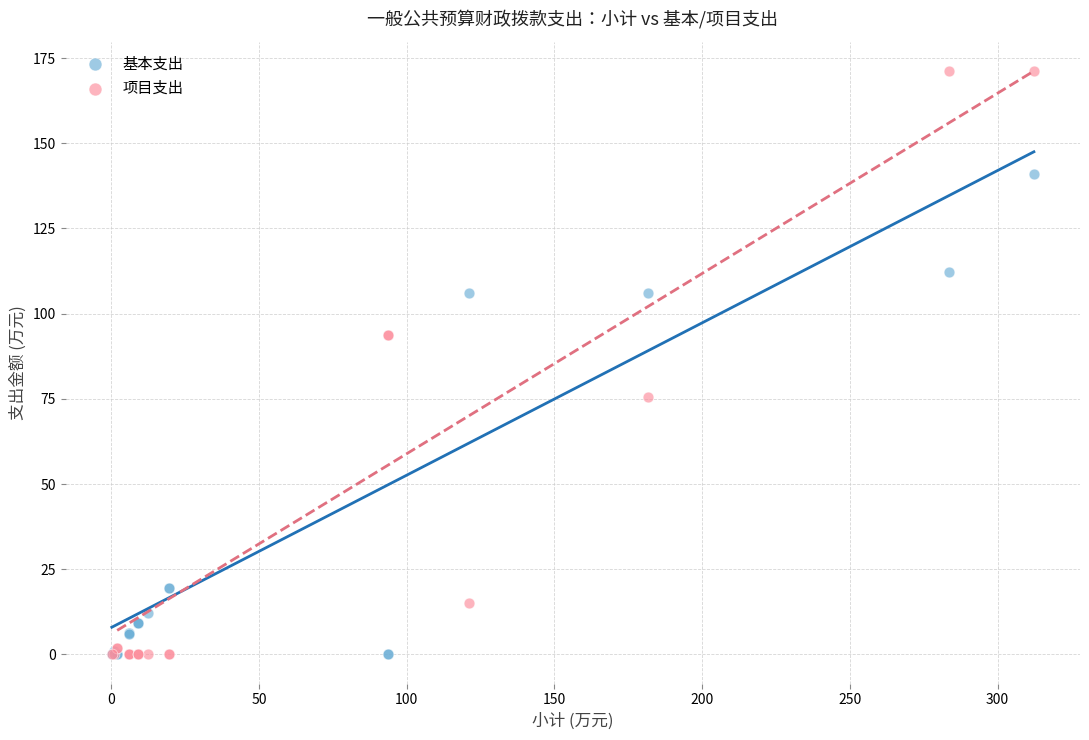

Which series has the largest Y range (max minus min)?

项目支出